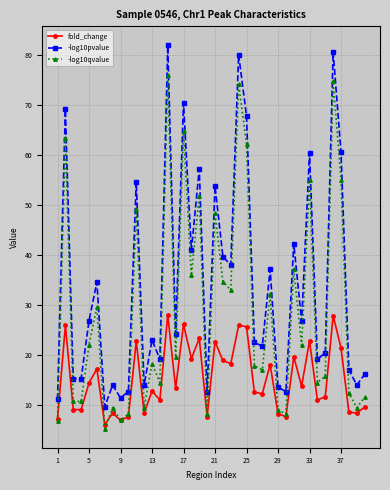

What is the value of the fold_change point at the 3rd from the left?

9.2